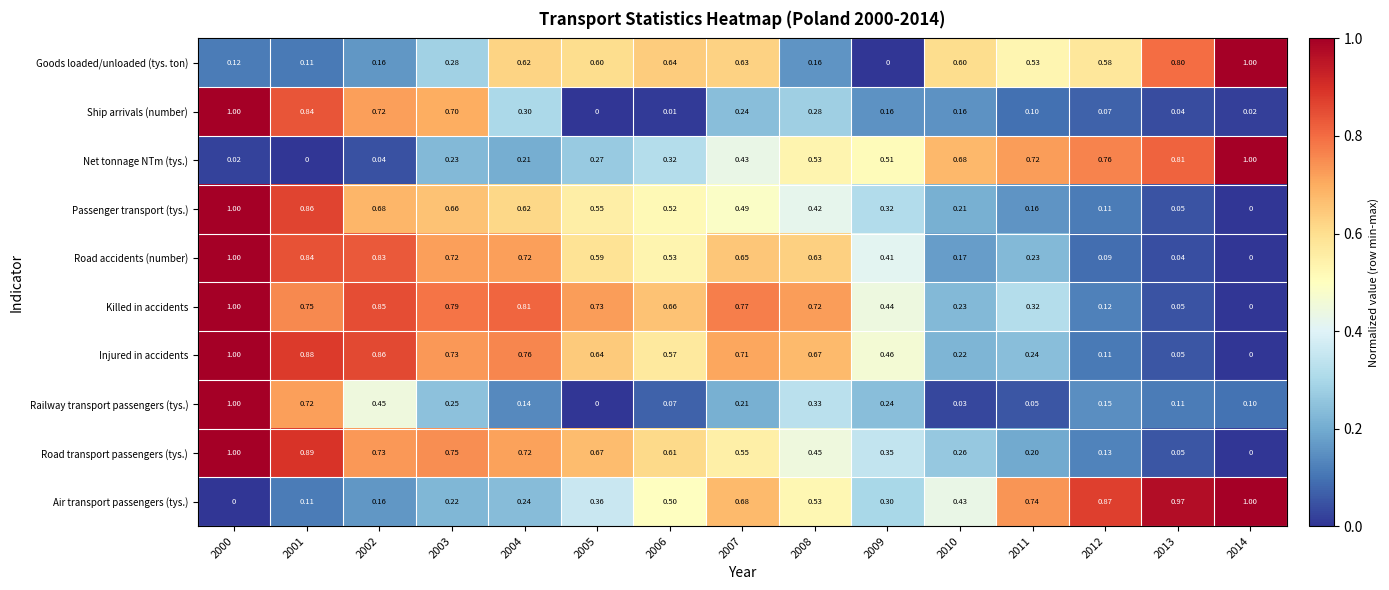

How many series are shown in this chart?

10